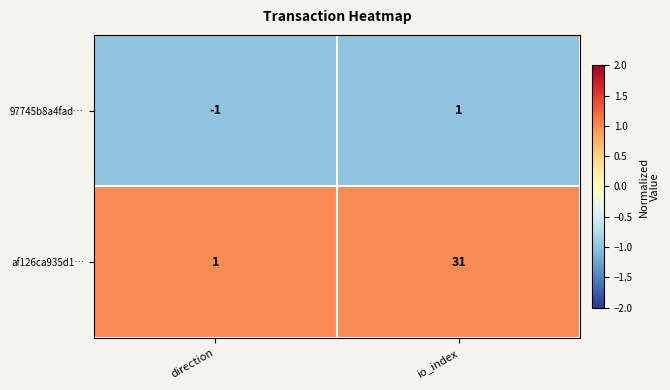

What is the difference between the highest and lowest values at direction?

2